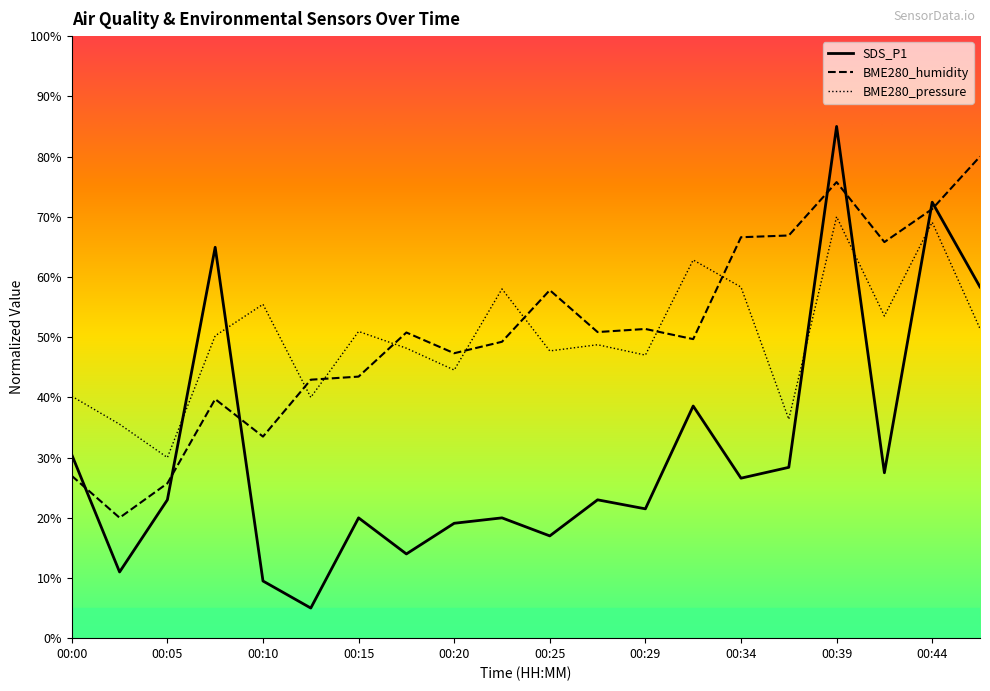

Rank the series by their maximum value, from lowest to highest.

BME280_pressure, BME280_humidity, SDS_P1